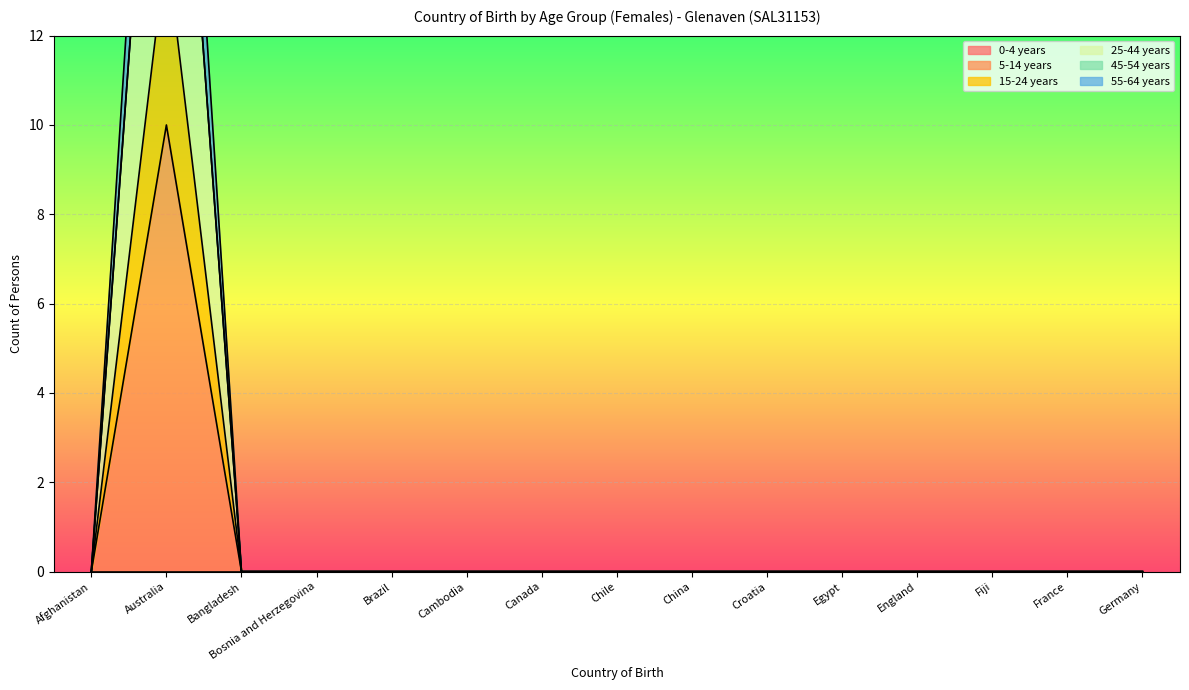

Reading left to right, list all the values displayed in this chart.

5-14 years: 0	10	0	0	0	0	0	0	0	0	0	0	0	0	0
15-24 years: 0	14	0	0	0	0	0	0	0	0	0	0	0	0	0
25-44 years: 0	23	0	0	0	0	0	0	0	0	0	0	0	0	0
55-64 years: 0	26	0	0	0	0	0	0	0	0	0	0	0	0	0